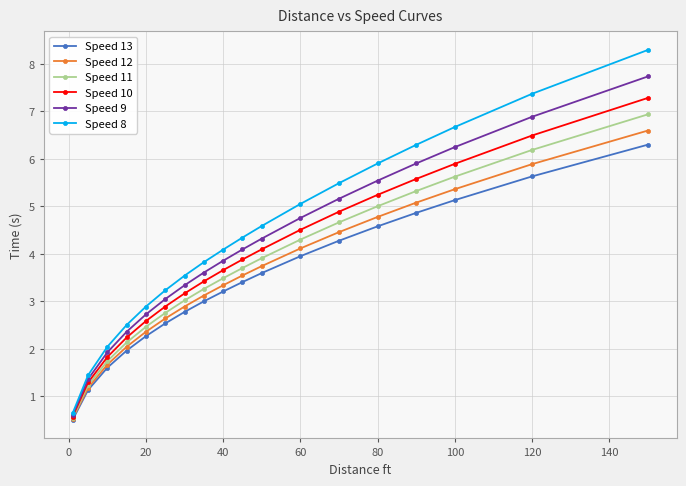

What is the value of the Speed 12 point at the 11th from the left?

3.7